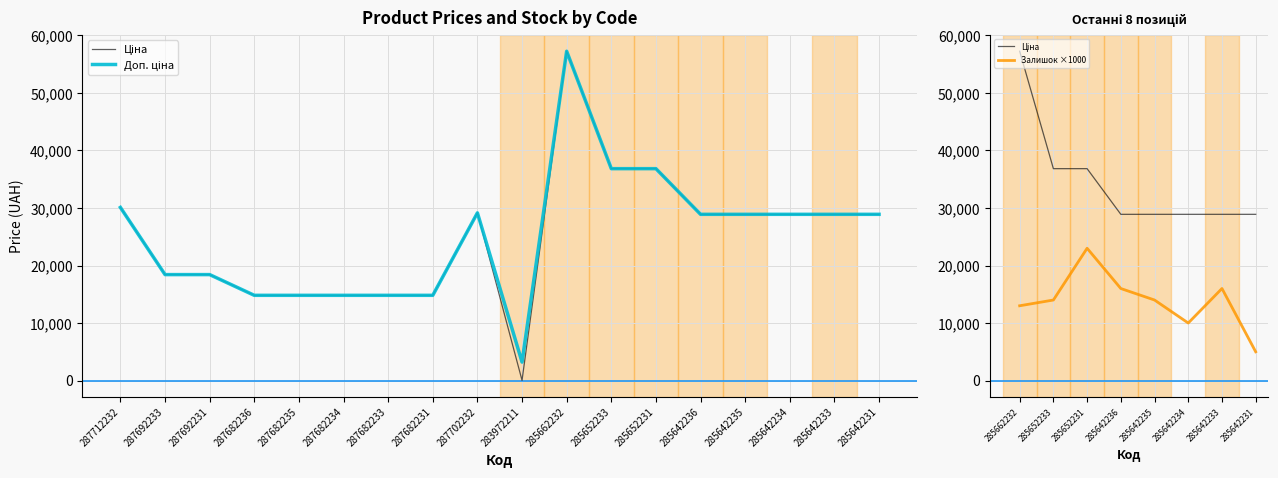

What is the label of the 7th point from the right?

285652233